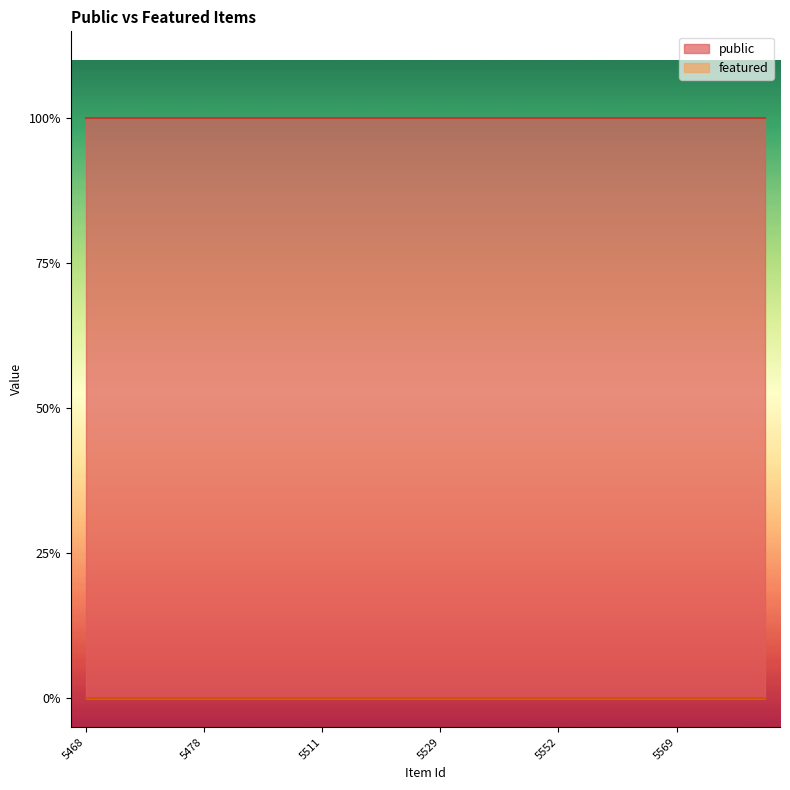

True or false: public and featured intersect in this chart.

False